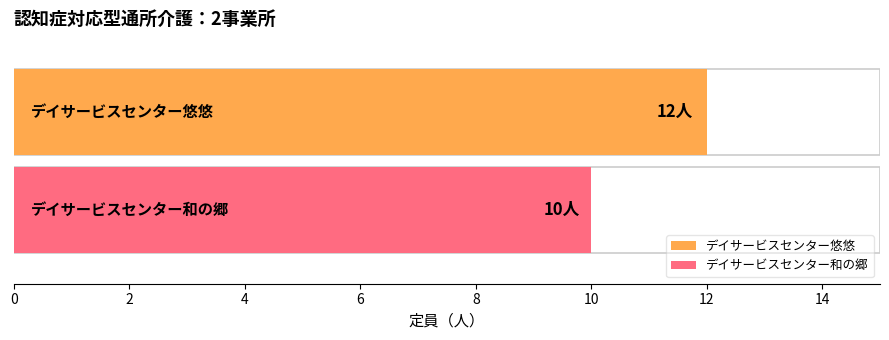

Rank the categories by value from lowest to highest.

デイサービスセンター和の郷, デイサービスセンター悠悠